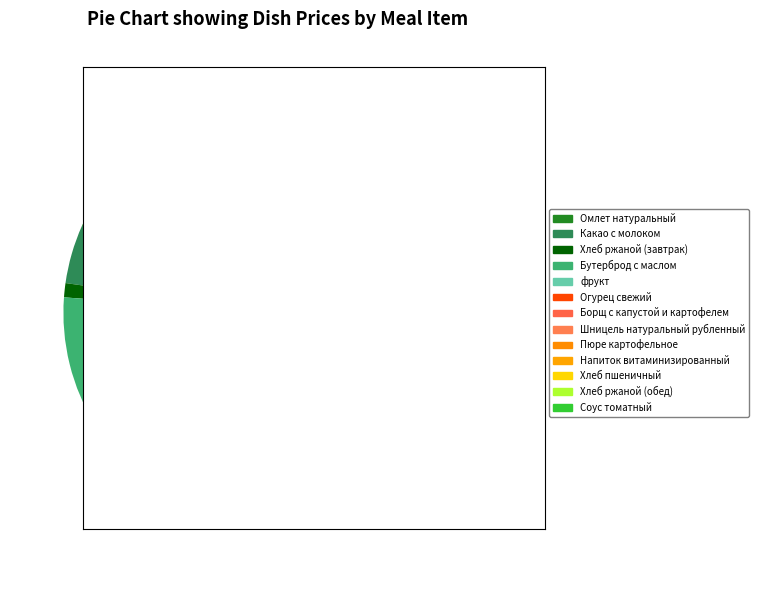

Count the number of slices in the pie.

13